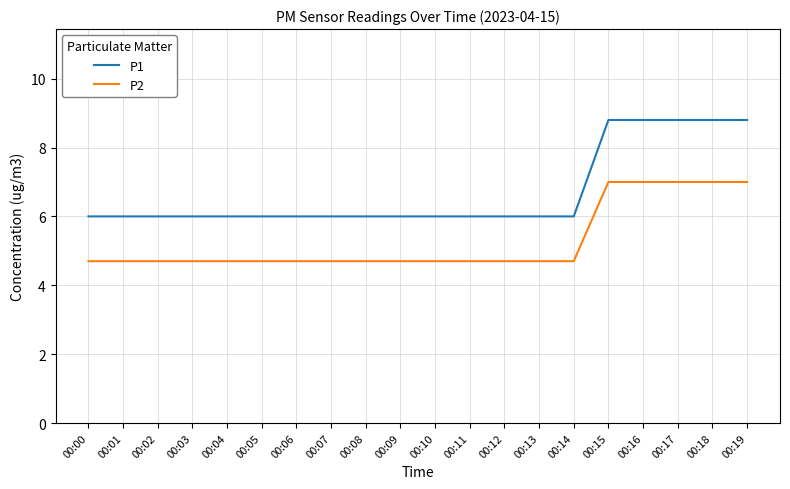

At how many categories does at least one series exceed 7?

5